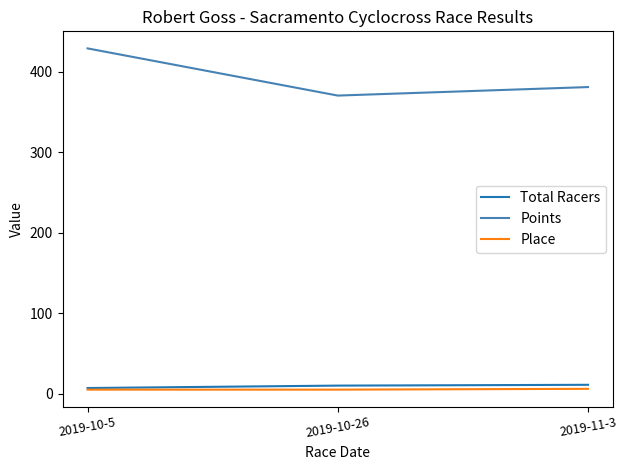

How many lines are shown in the chart?

3